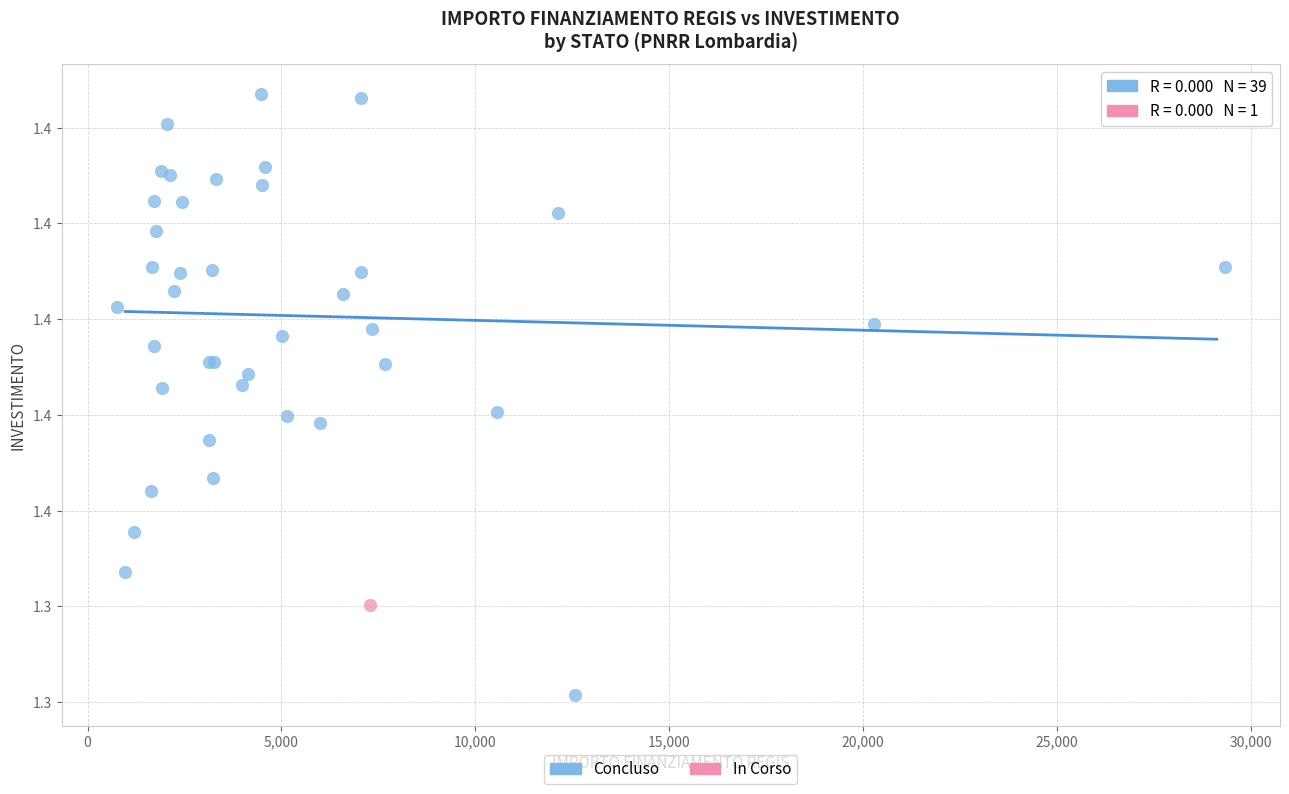

What are all the series names shown in the legend?

Concluso, In Corso